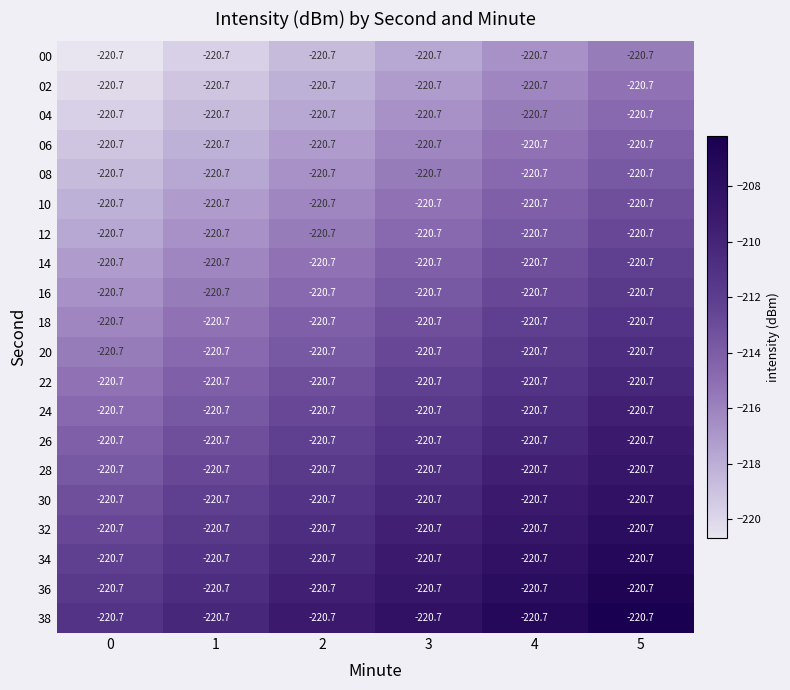

At which category does the chart reach its peak across all series?

5